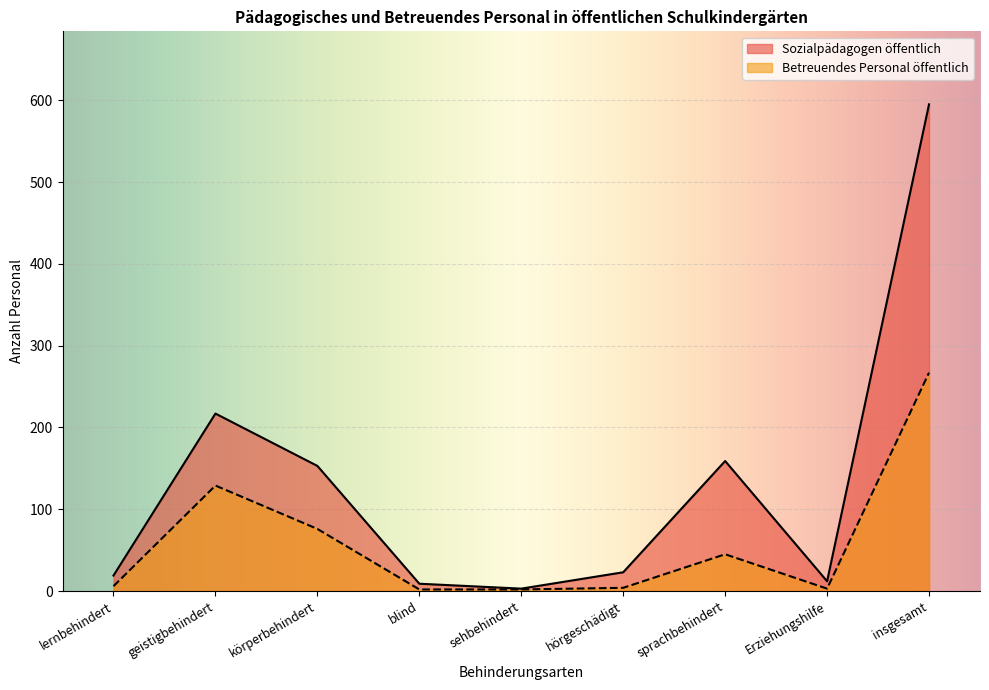

How many lines are shown in the chart?

2